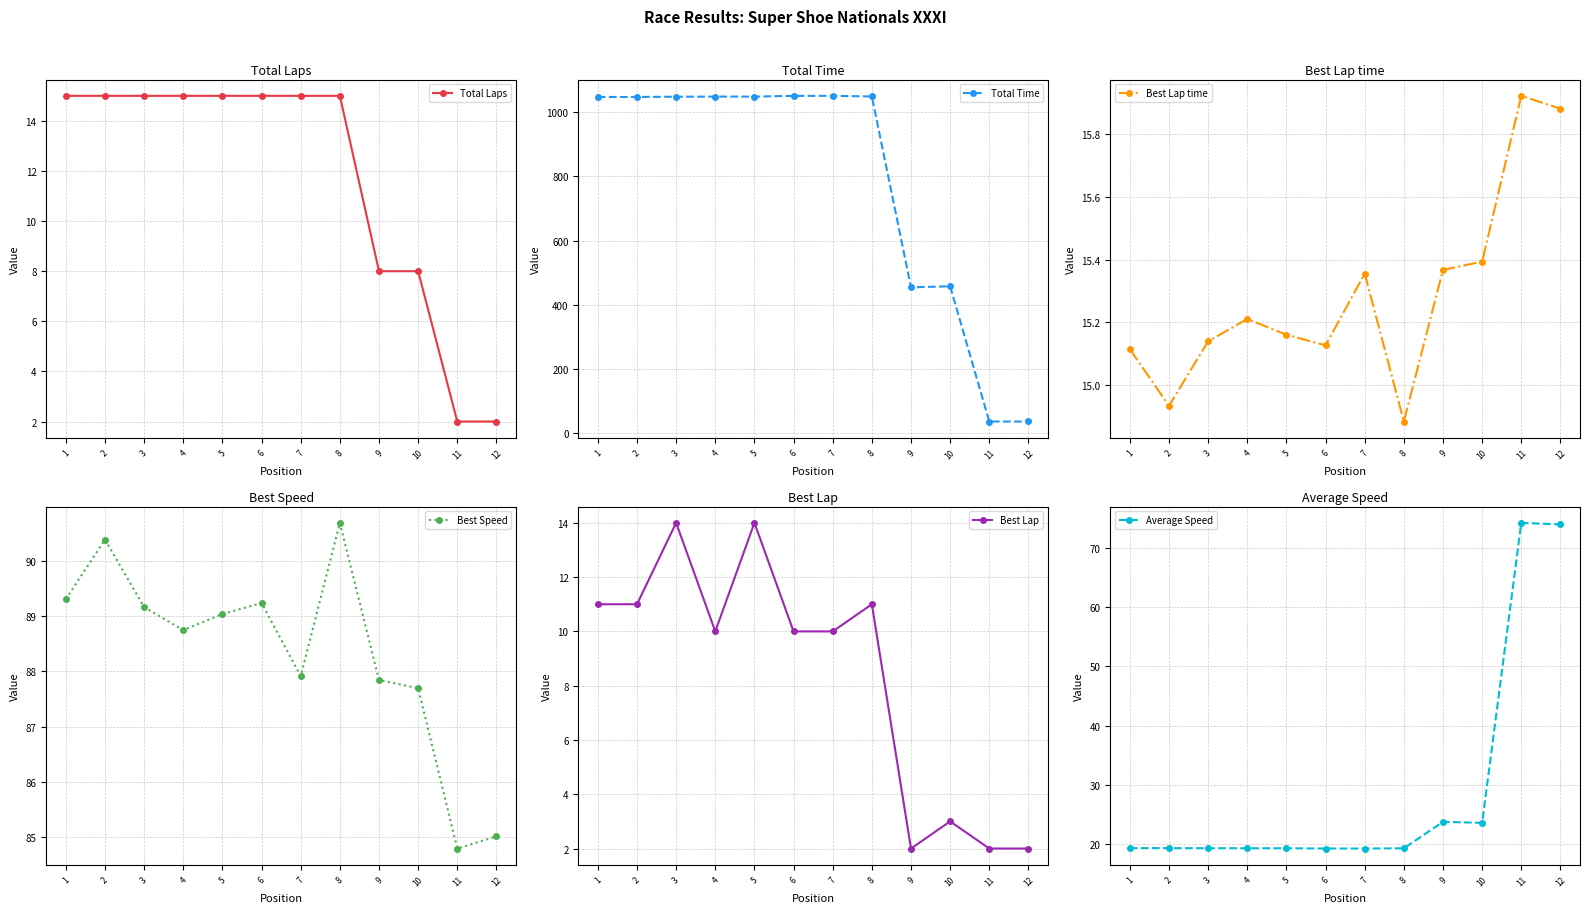

Reading left to right, what are all the values shown in this chart?

Total Laps: 15.0	15.0	15.0	15.0	15.0	15.0	15.0	15.0	8.0	8.0	2.0	2.0
Total Time: 1046.8	1046.9	1047.7	1048.0	1048.1	1050.3	1050.4	1048.4	454.2	457.5	36.4	36.5
Best Lap time: 15.1	14.9	15.1	15.2	15.2	15.1	15.4	14.9	15.4	15.4	15.9	15.9
Best Speed: 89.3	90.4	89.2	88.8	89.0	89.2	87.9	90.7	87.8	87.7	84.8	85.0
Best Lap: 11.0	11.0	14.0	10.0	14.0	10.0	10.0	11.0	2.0	3.0	2.0	2.0
Average Speed: 19.3	19.3	19.3	19.3	19.3	19.3	19.3	19.3	23.8	23.6	74.2	73.9